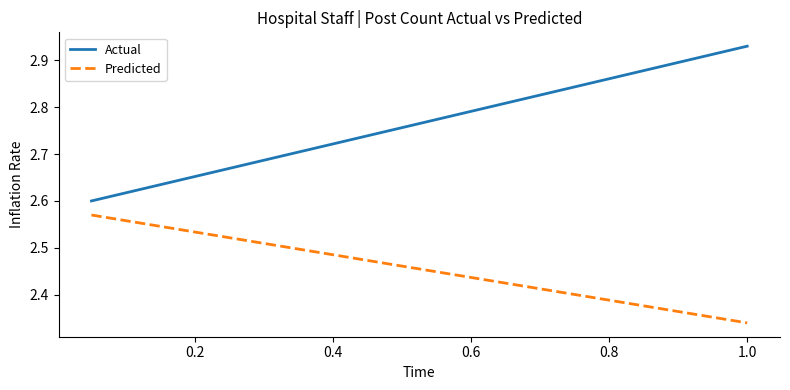

True or false: Actual and Predicted cross at least once.

False